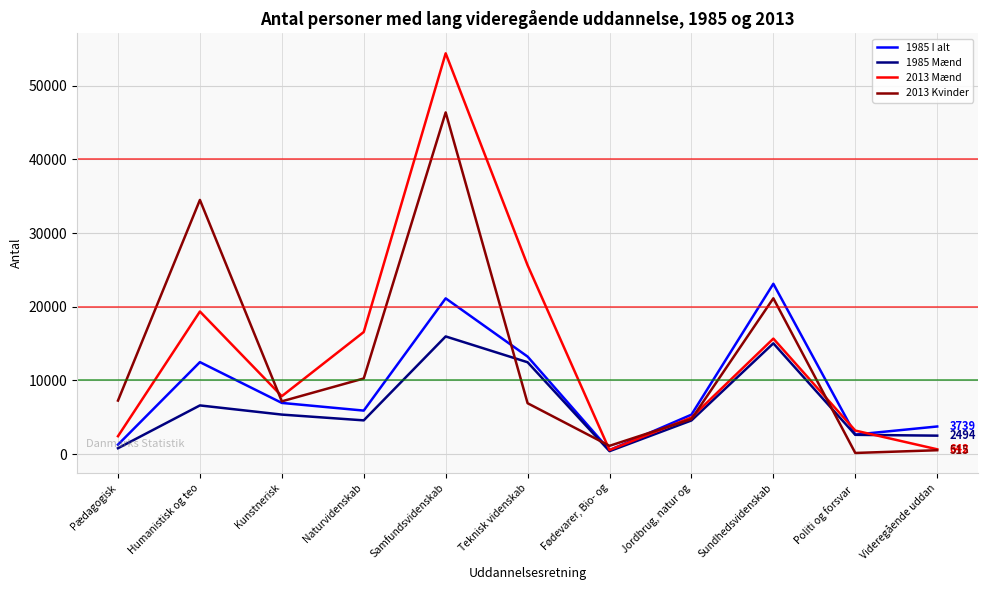

What is the greatest value displayed?

54407